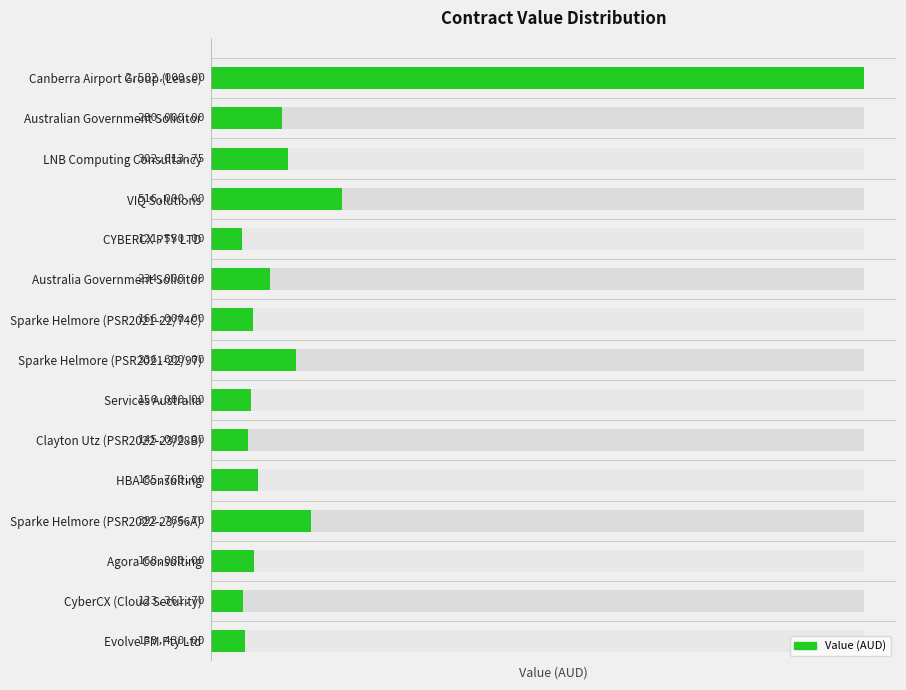

What is the value of the 10th bar from the left?

145000.0